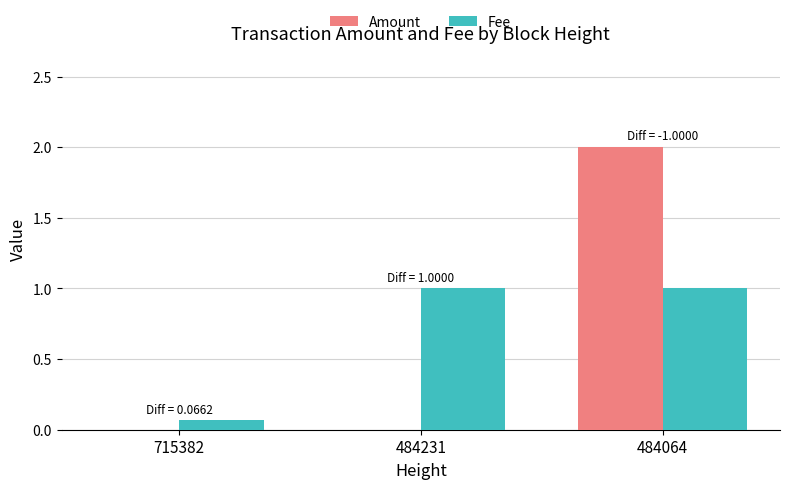

What are all the series names shown in the legend?

Amount, Fee